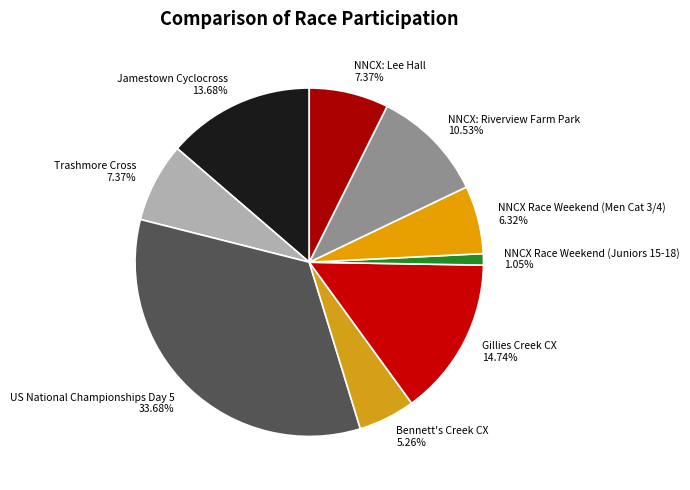

Is there any slice that represents more than half of the pie?

No